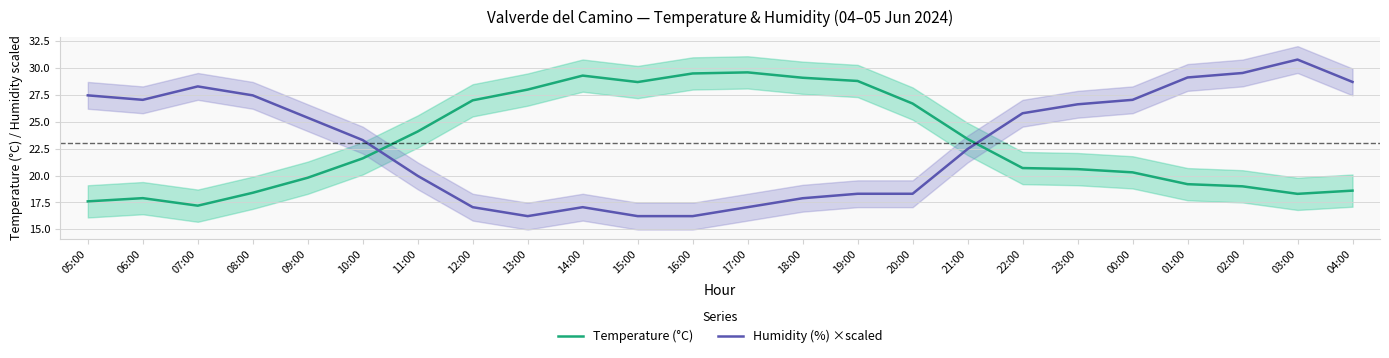

The Humidity (%) ×scaled series shows 49.5 at 07:00. True or false?

False